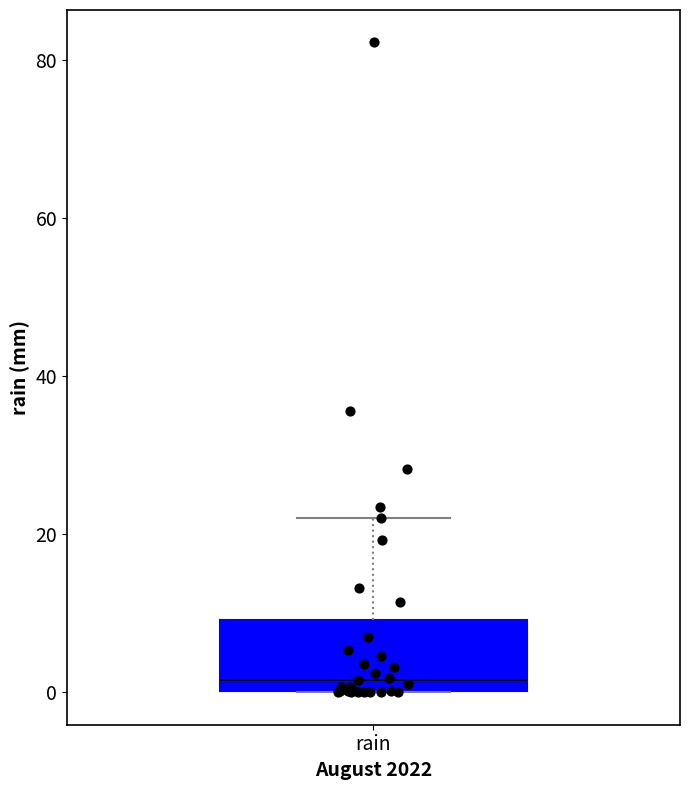

Where does the median line of the box for rain sit on the y-axis? The values are not printed on the chart, so give them approximately, as read against the axis.

2